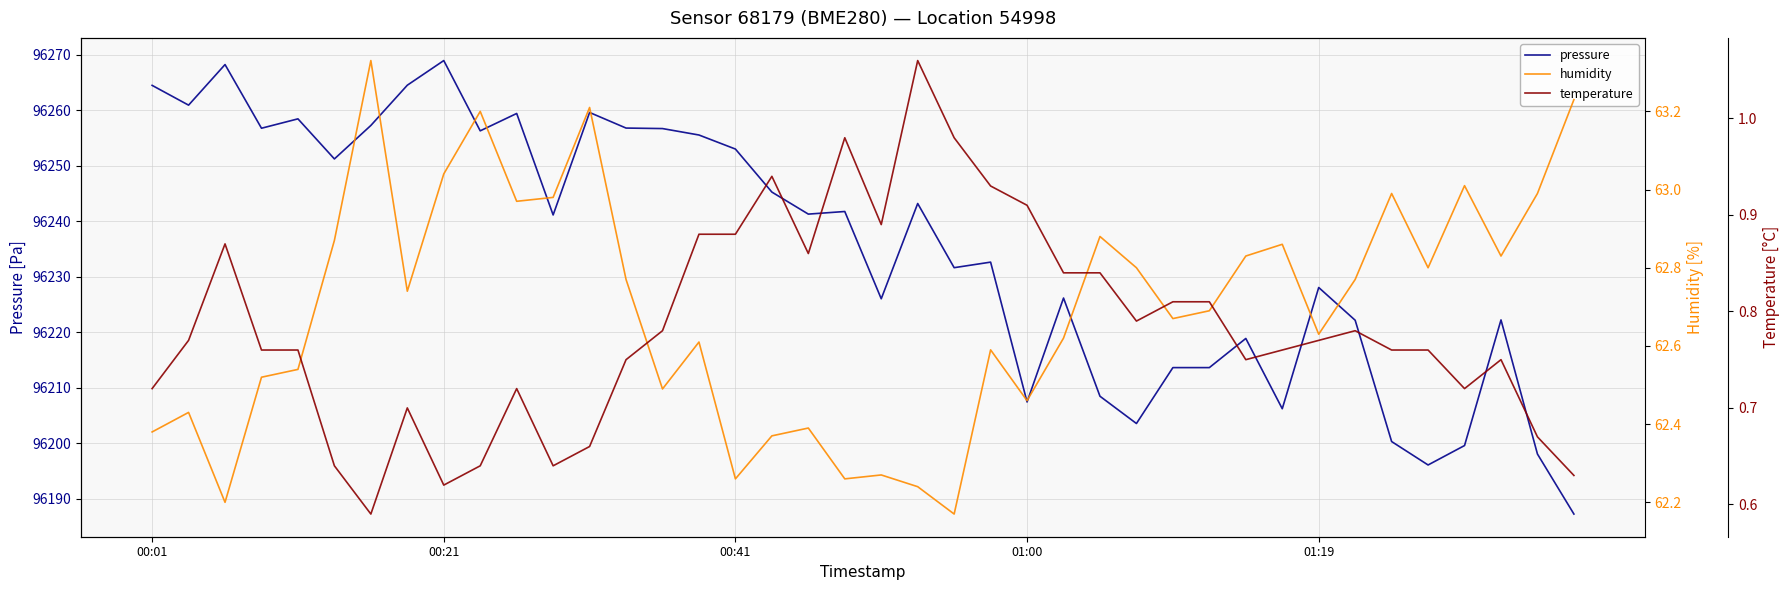

Which series has the widest spread of values?

pressure